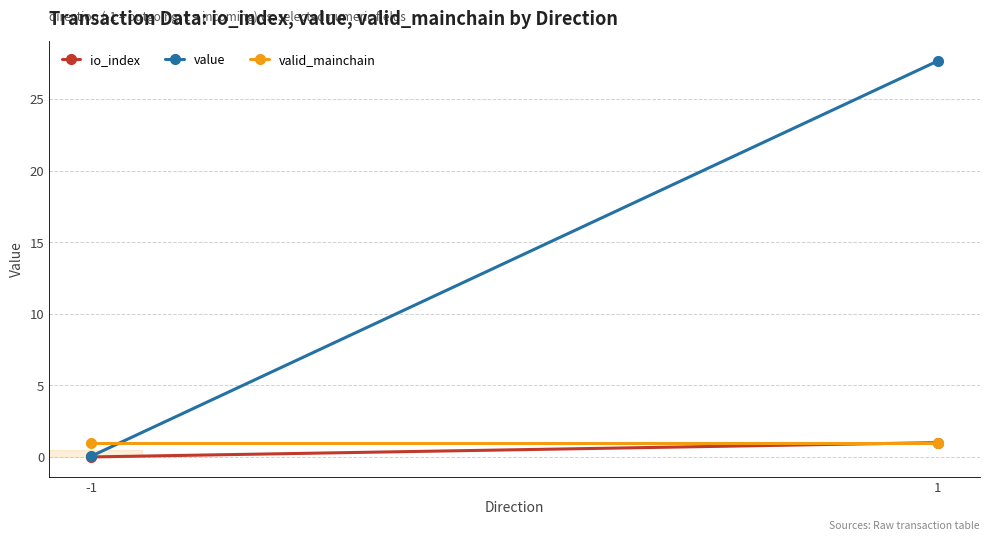

What is the total value across all series at -1?

1.1